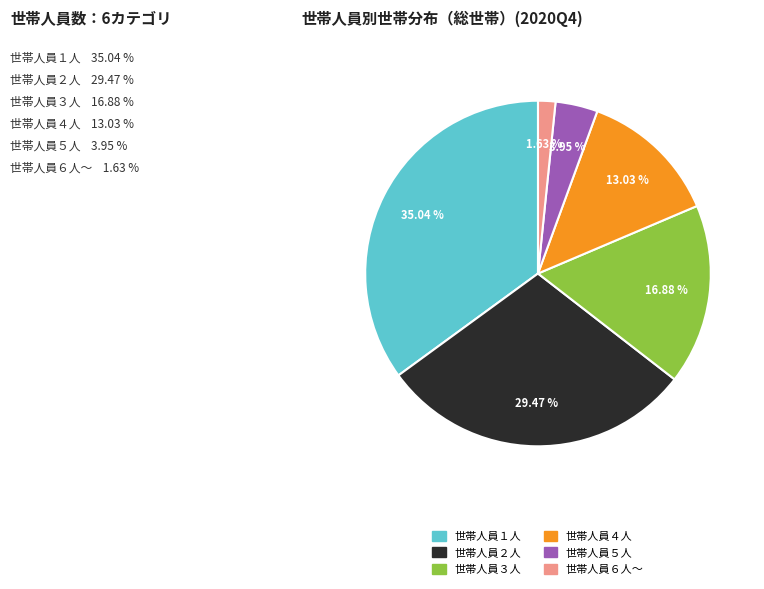

To the nearest percent, what percentage of the pie is 世帯人員６人～?

2%